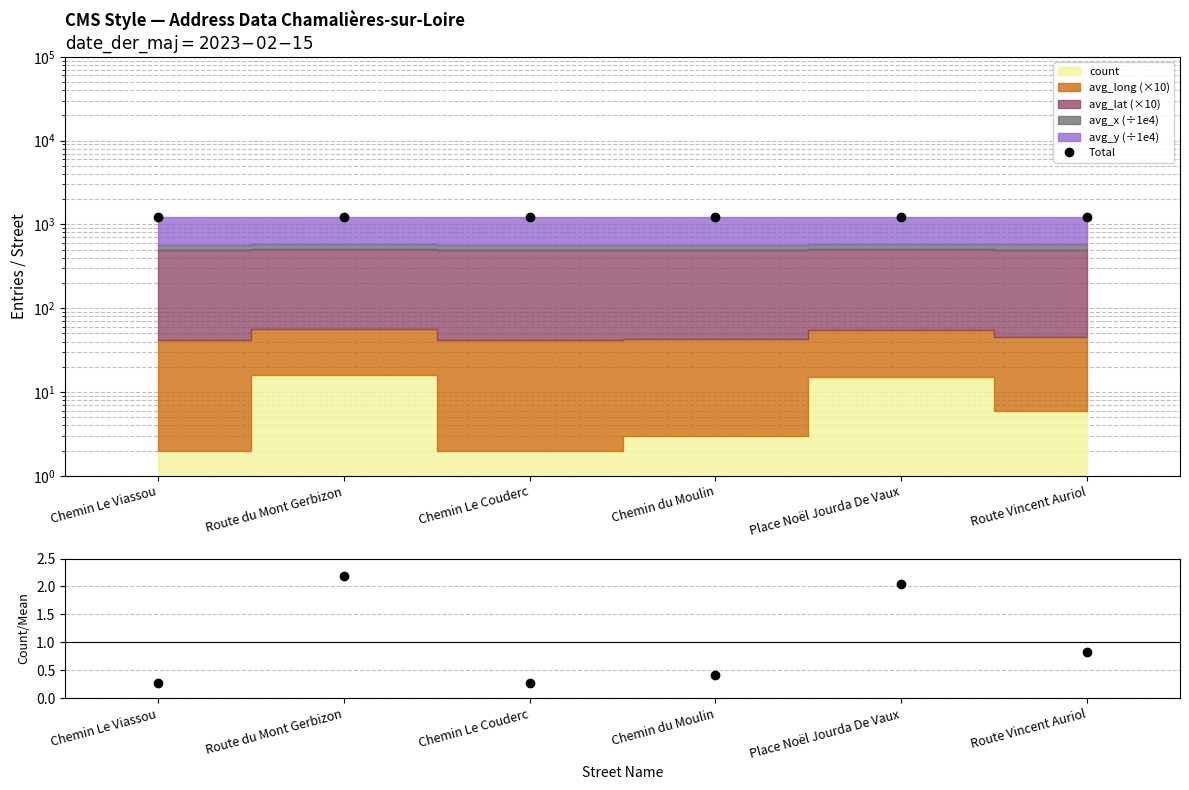

What is the average value of the count/mean series?

1.0